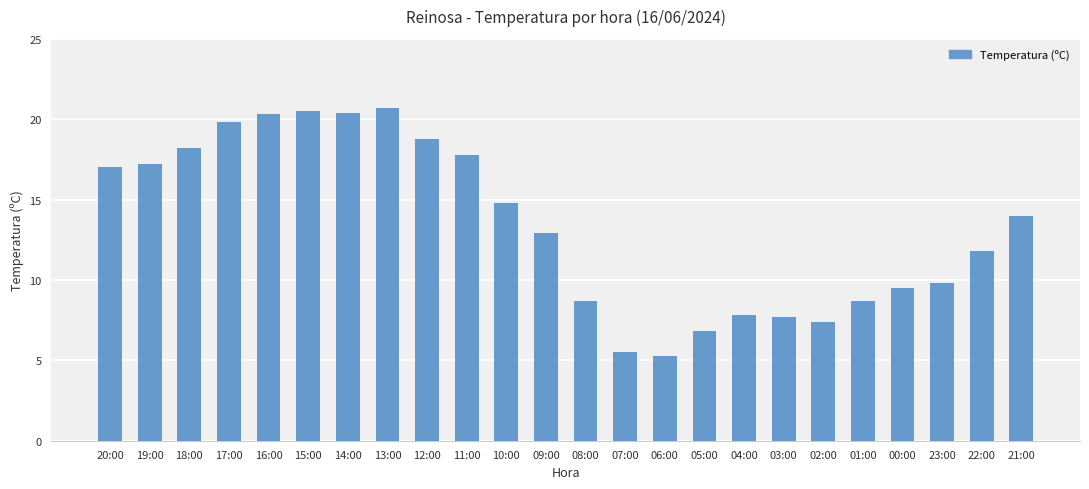

Does the chart contain any negative values?

No